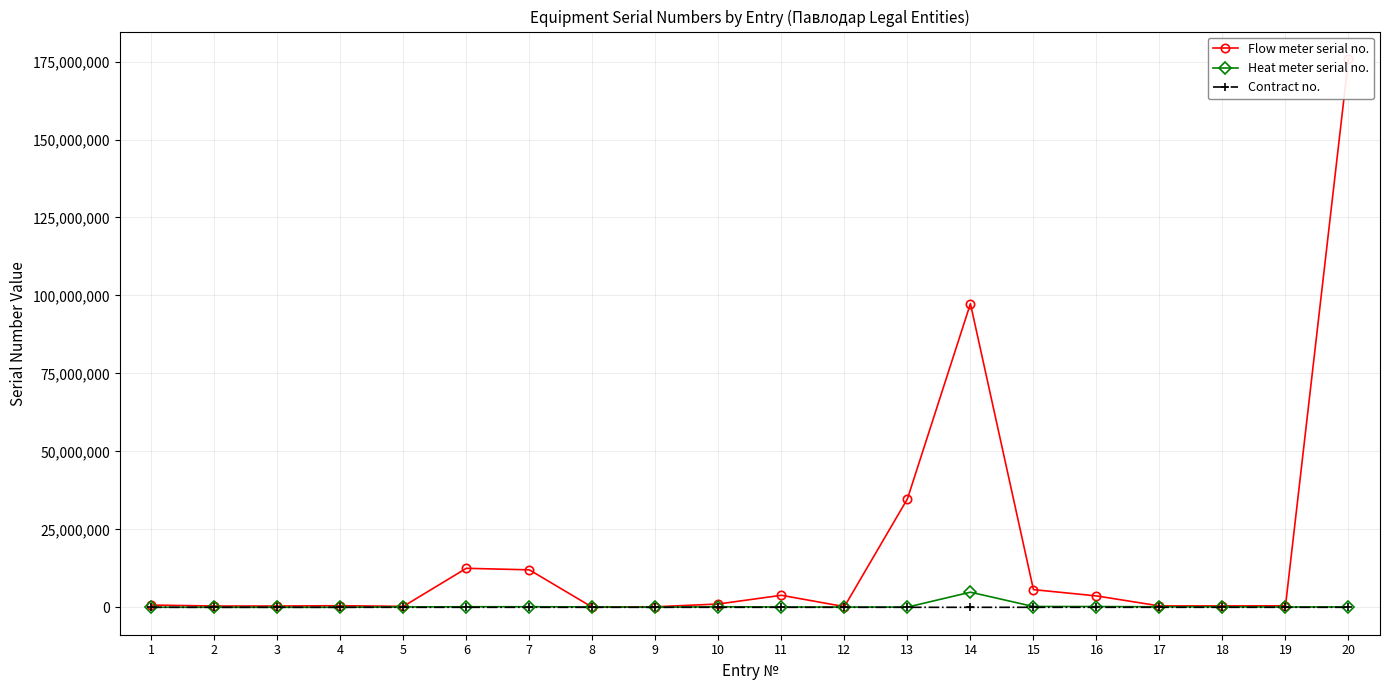

The value of Contract no. at 1 is 1085. True or false?

True